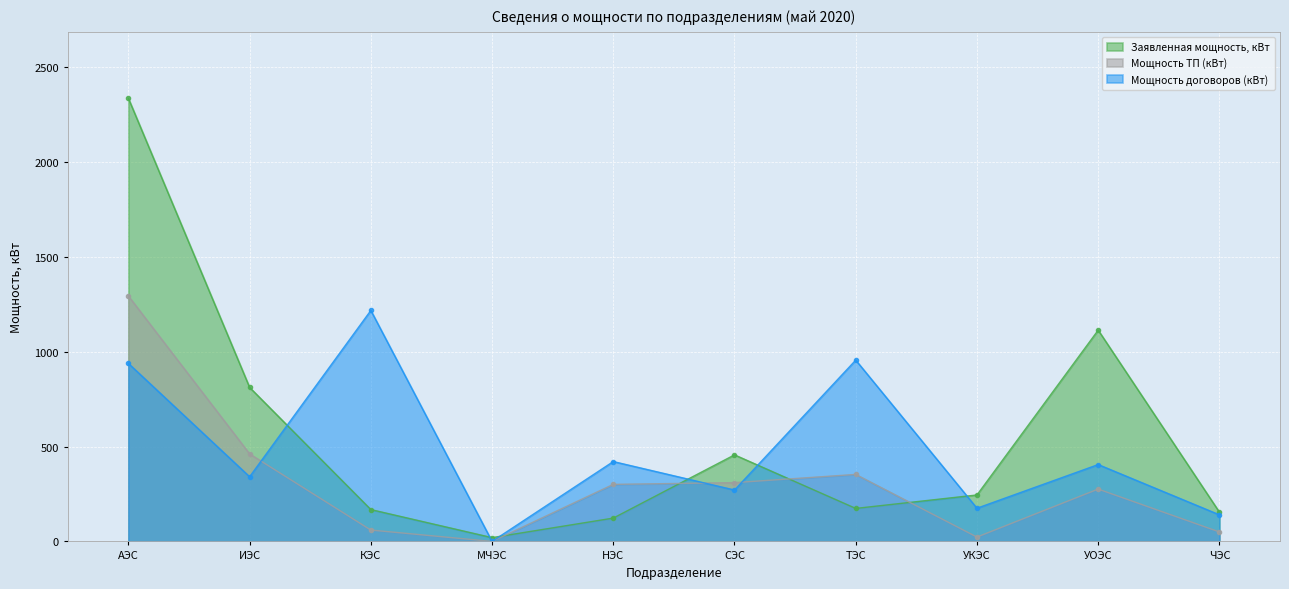

What is the average value of the Заявленная мощность, кВт series?

560.3